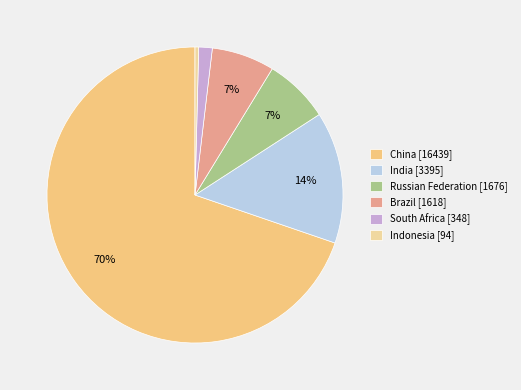

To the nearest percent, what portion does Brazil [1618] represent?

7%